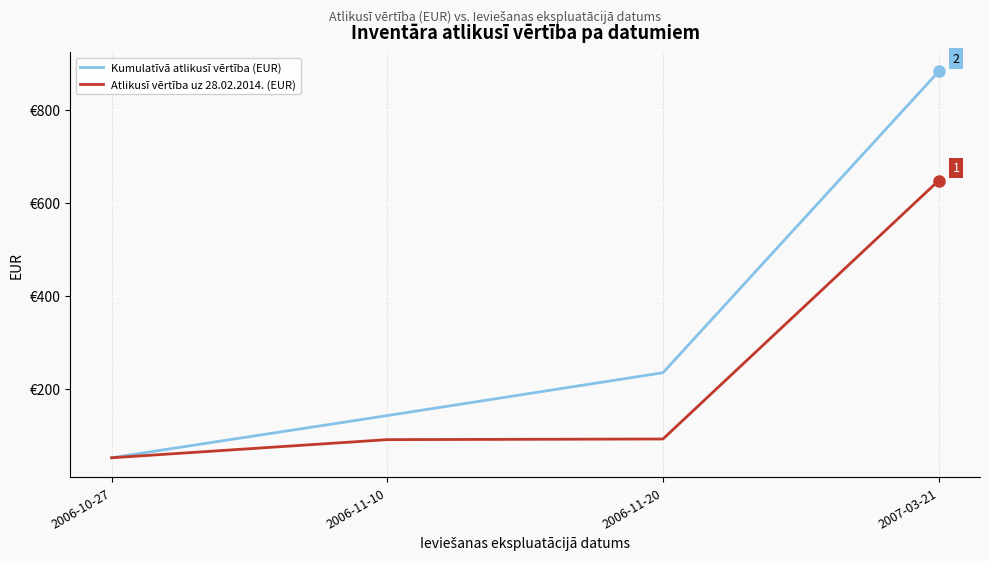

Rank the series by their average value, from lowest to highest.

Atlikusī vērtība uz 28.02.2014. (EUR), Kumulatīvā atlikusī vērtība (EUR)